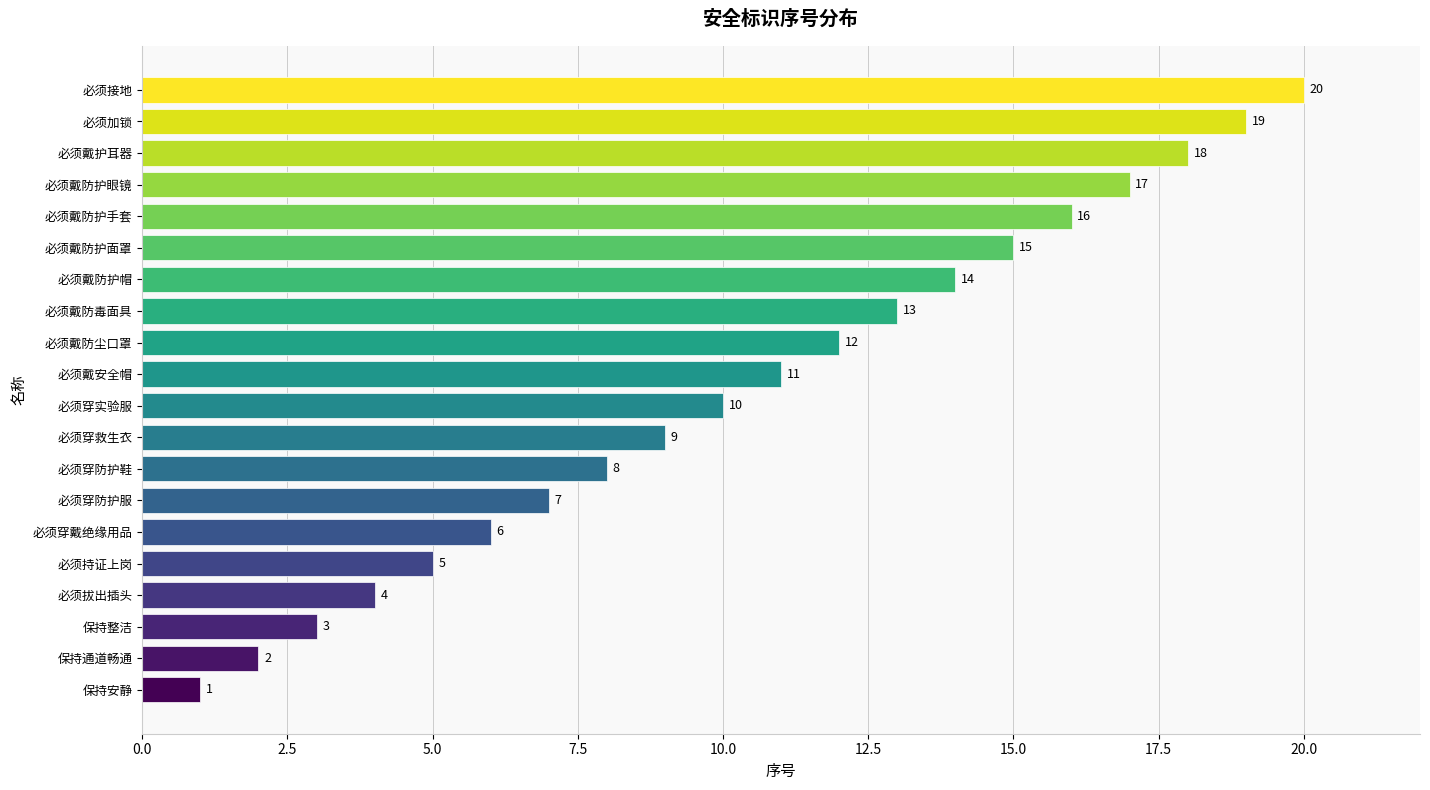

Rank the categories by value from lowest to highest.

保持安静, 保持通道畅通, 保持整洁, 必须拔出插头, 必须持证上岗, 必须穿戴绝缘用品, 必须穿防护服, 必须穿防护鞋, 必须穿救生衣, 必须穿实验服, 必须戴安全帽, 必须戴防尘口罩, 必须戴防毒面具, 必须戴防护帽, 必须戴防护面罩, 必须戴防护手套, 必须戴防护眼镜, 必须戴护耳器, 必须加锁, 必须接地